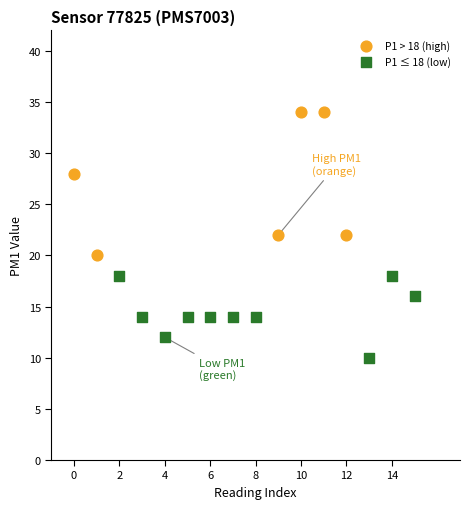

Which series contains the highest Y value?

P1 > 18 (high)